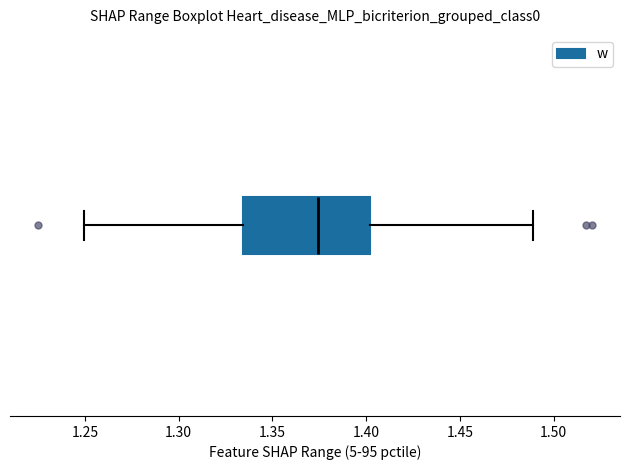

Transcribe this box plot: give where the median line is, the range the box spans, and where the two whiskers end, as read against the x-axis. The values are not printed on the chart, so give them approximately, as read against the axis.

median 1.375, box 1.335 to 1.400, whiskers 1.250 to 1.490